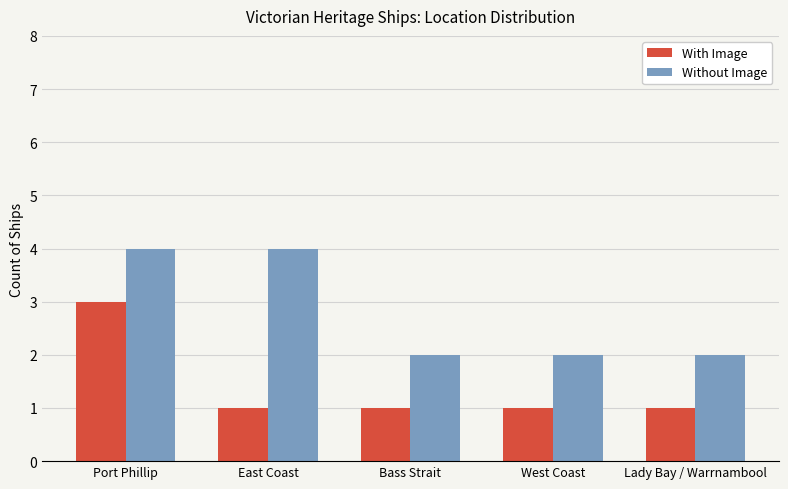

True or false: With Image has a value of 3 at Port Phillip.

True